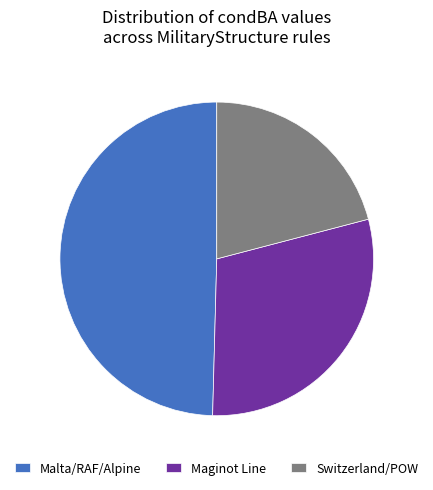

Does Malta/RAF/Alpine account for over 50% of the chart?

No